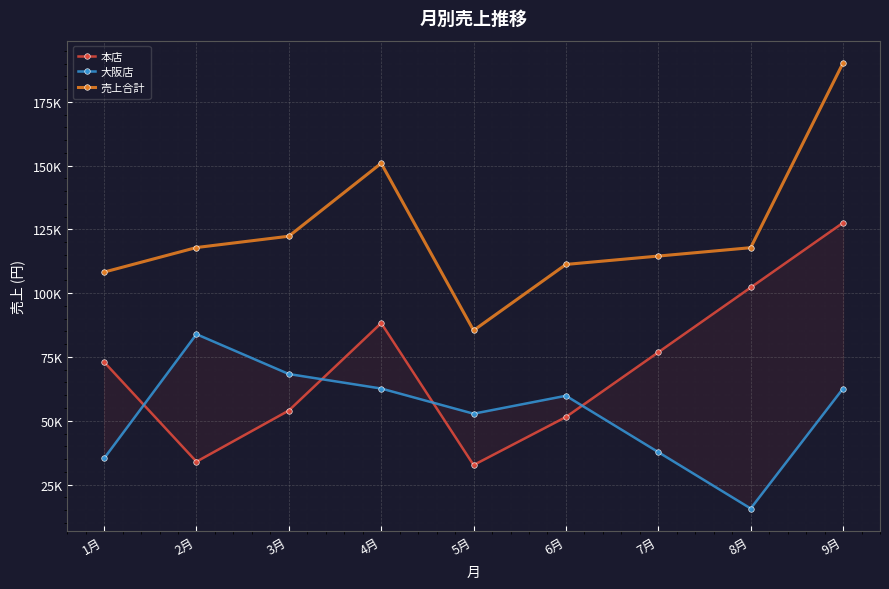

True or false: 本店 has a value of 162742 at 8月.

False